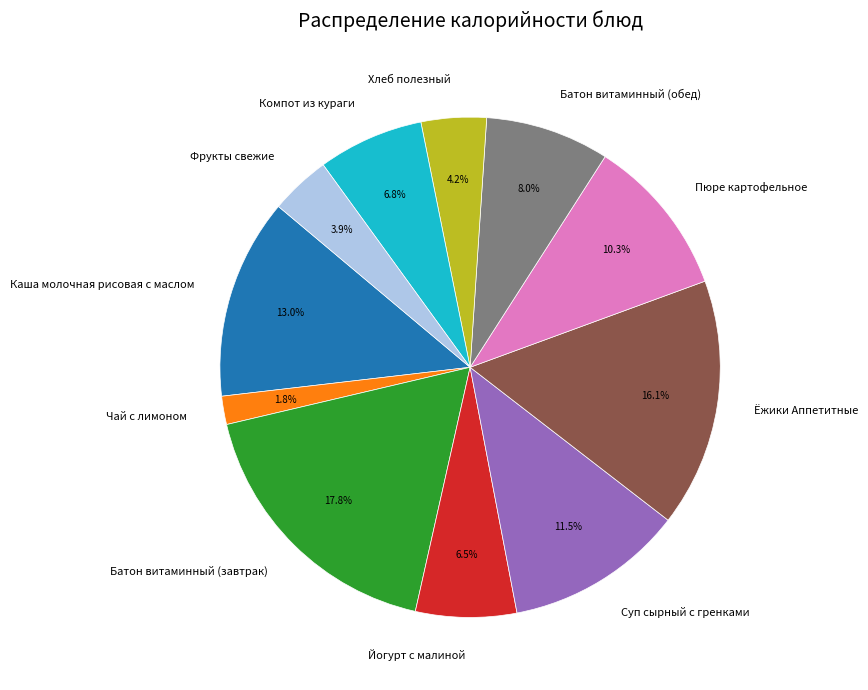

What is the ratio of the value at Хлеб полезный to the value at Суп сырный с гренками?

0.4